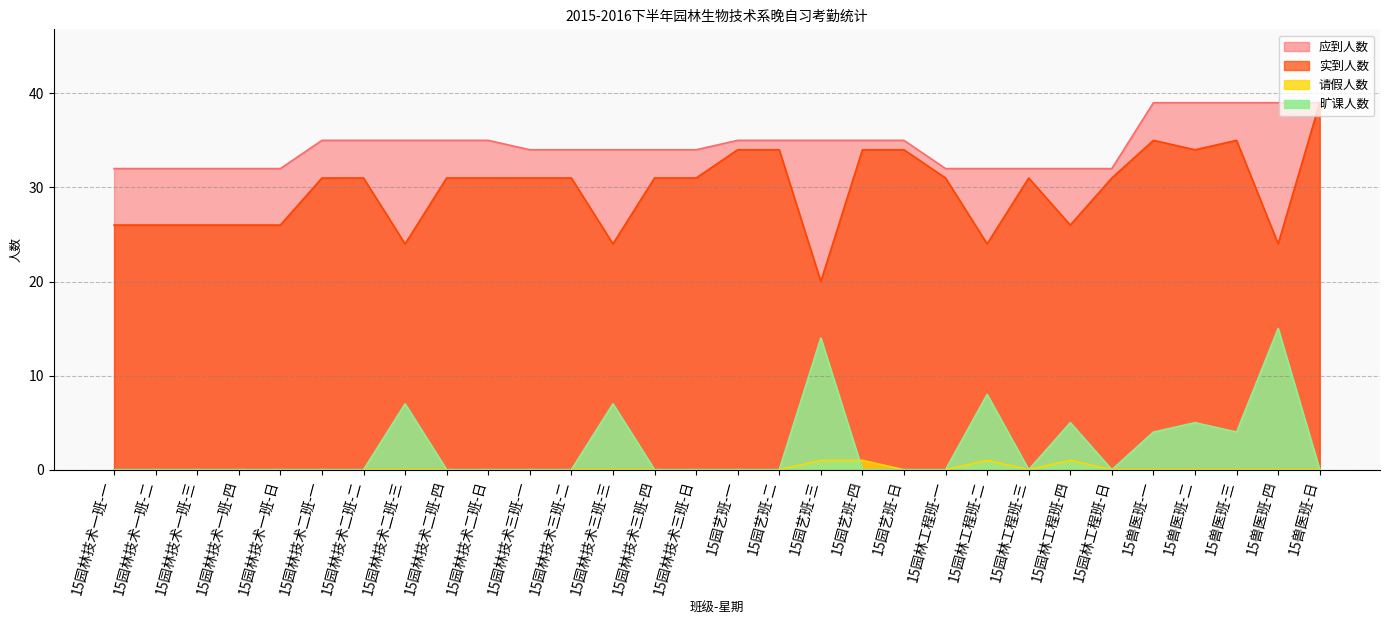

True or false: 实到人数 and 请假人数 intersect in this chart.

False